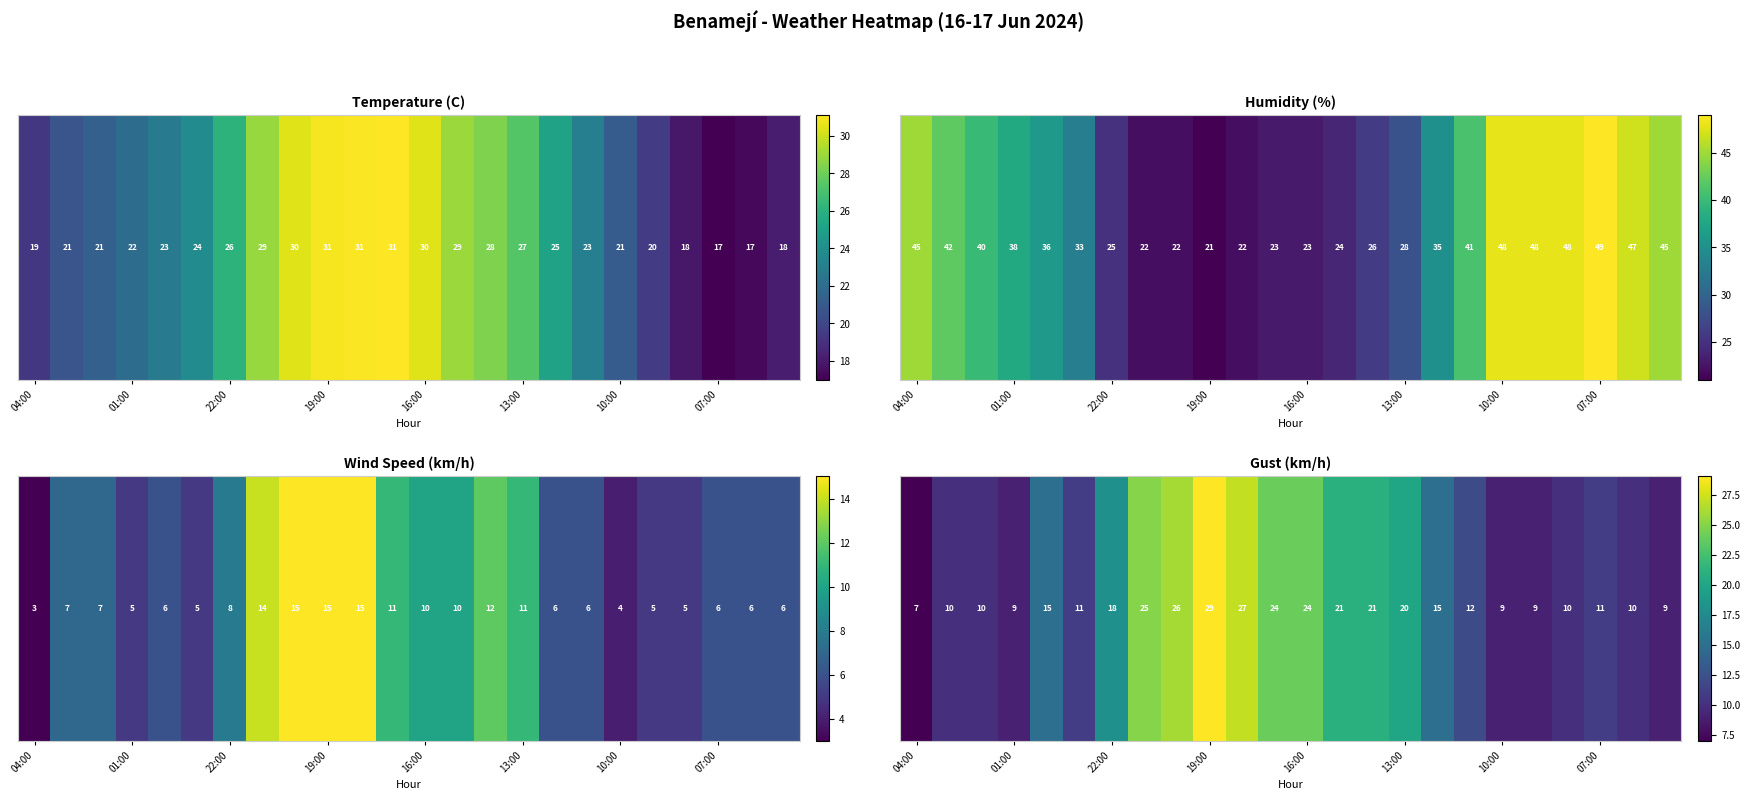

At which category does the chart reach its minimum across all series?

04:00